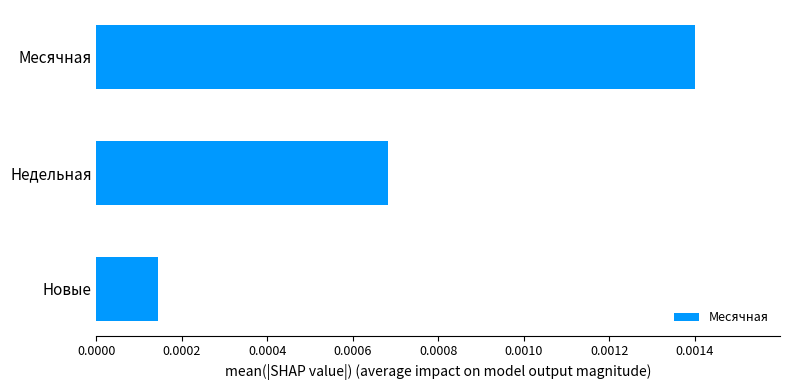

Are the bars grouped side by side (vs. stacked)?

No